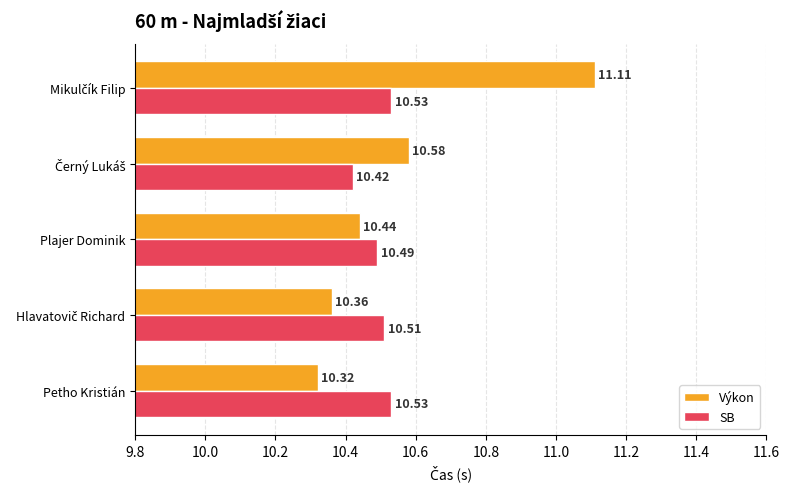

Which series has the largest range (max minus min)?

Výkon